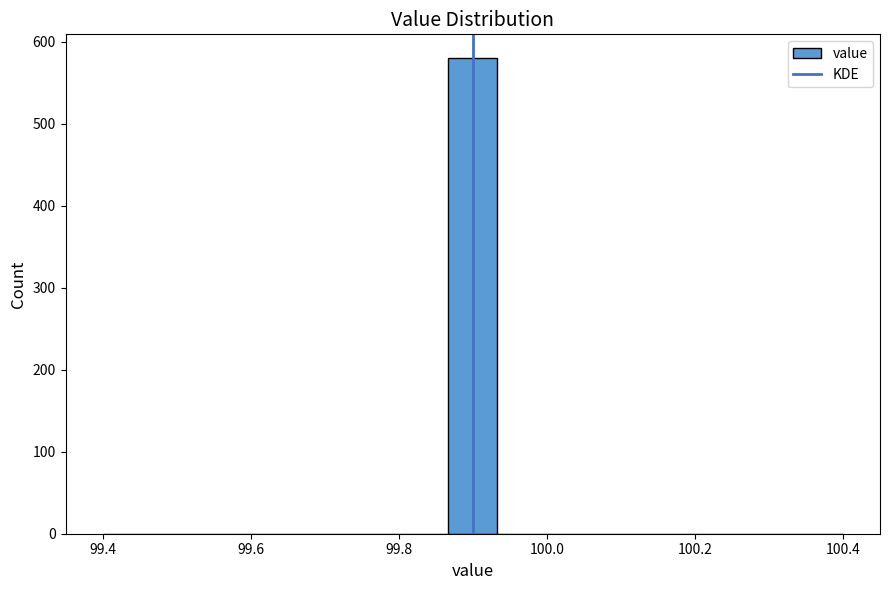

Around what value on the x-axis is the tallest bar? Give the approximate position of its centre, as read against the axis.

99.90